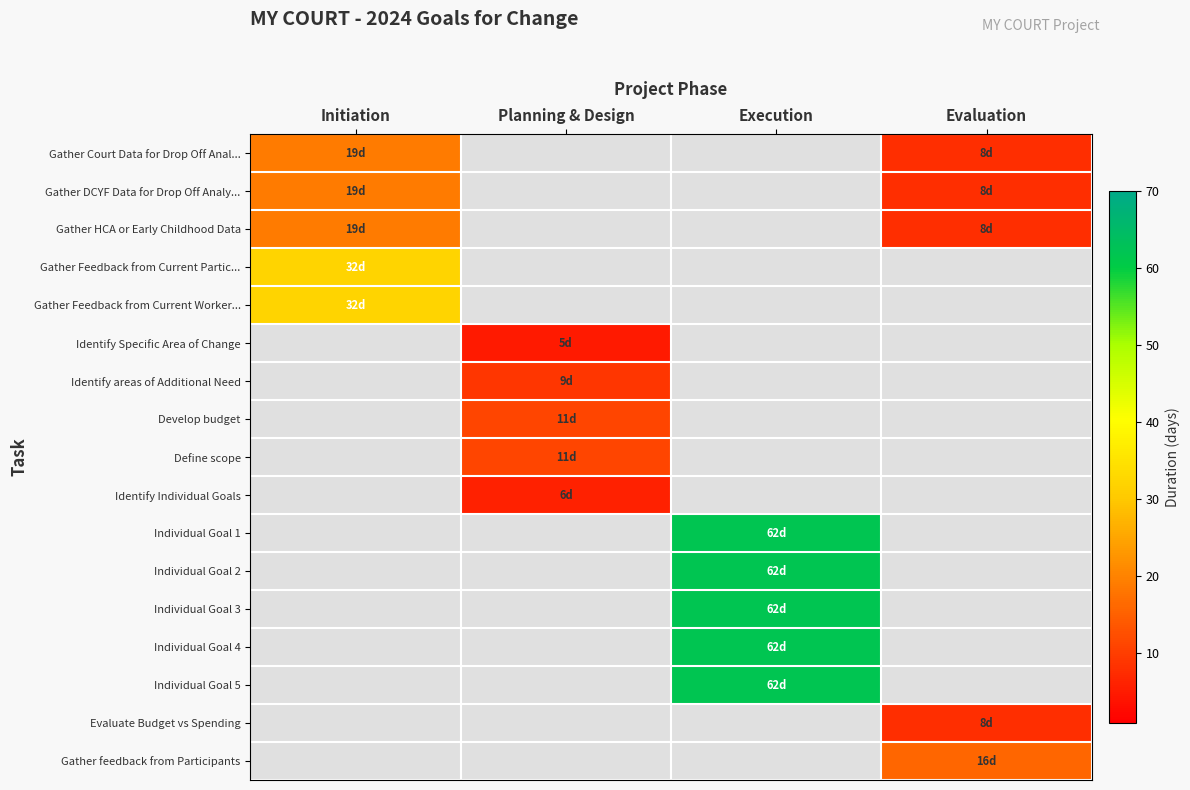

How many categories are shown in the chart?

4